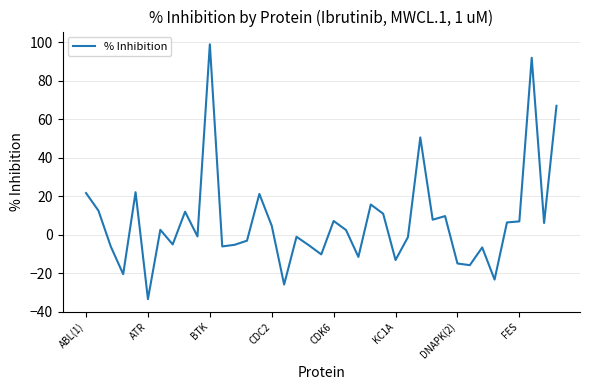

What is the smallest value displayed?

-33.4